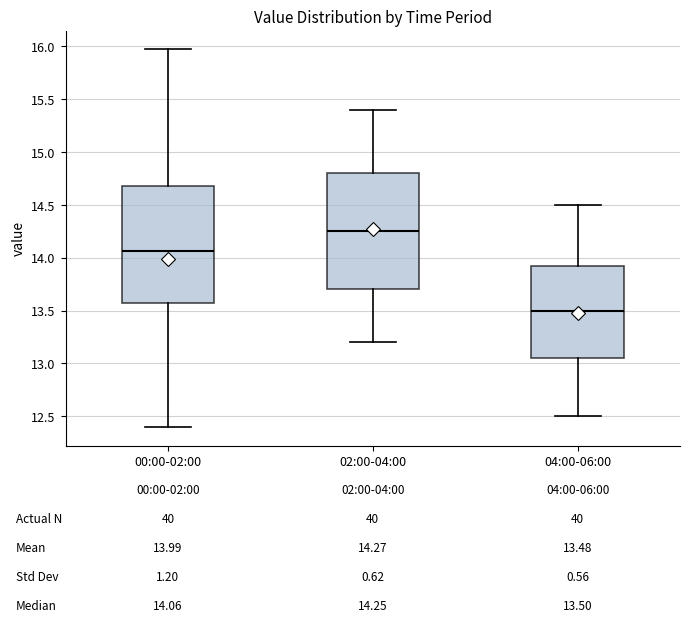

Which box has the lowest median line?

04:00-06:00